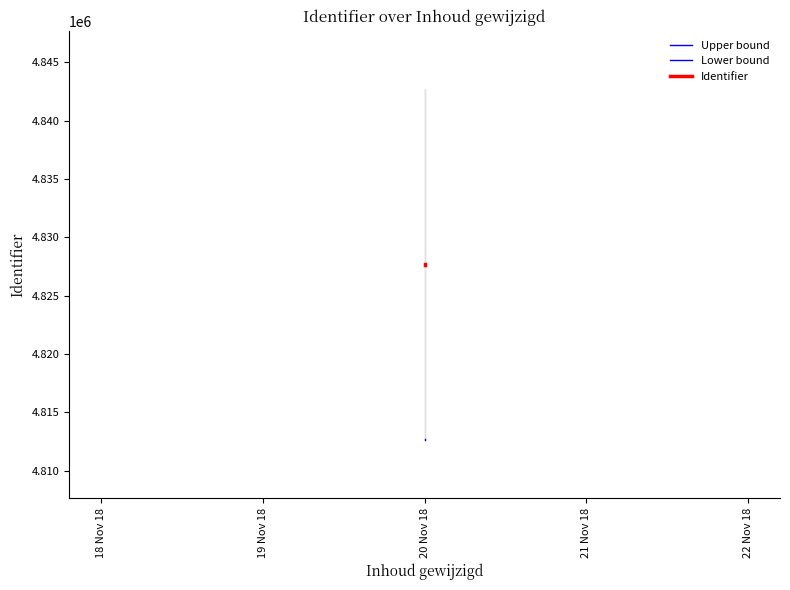

True or false: Lower bound and Upper bound intersect in this chart.

False